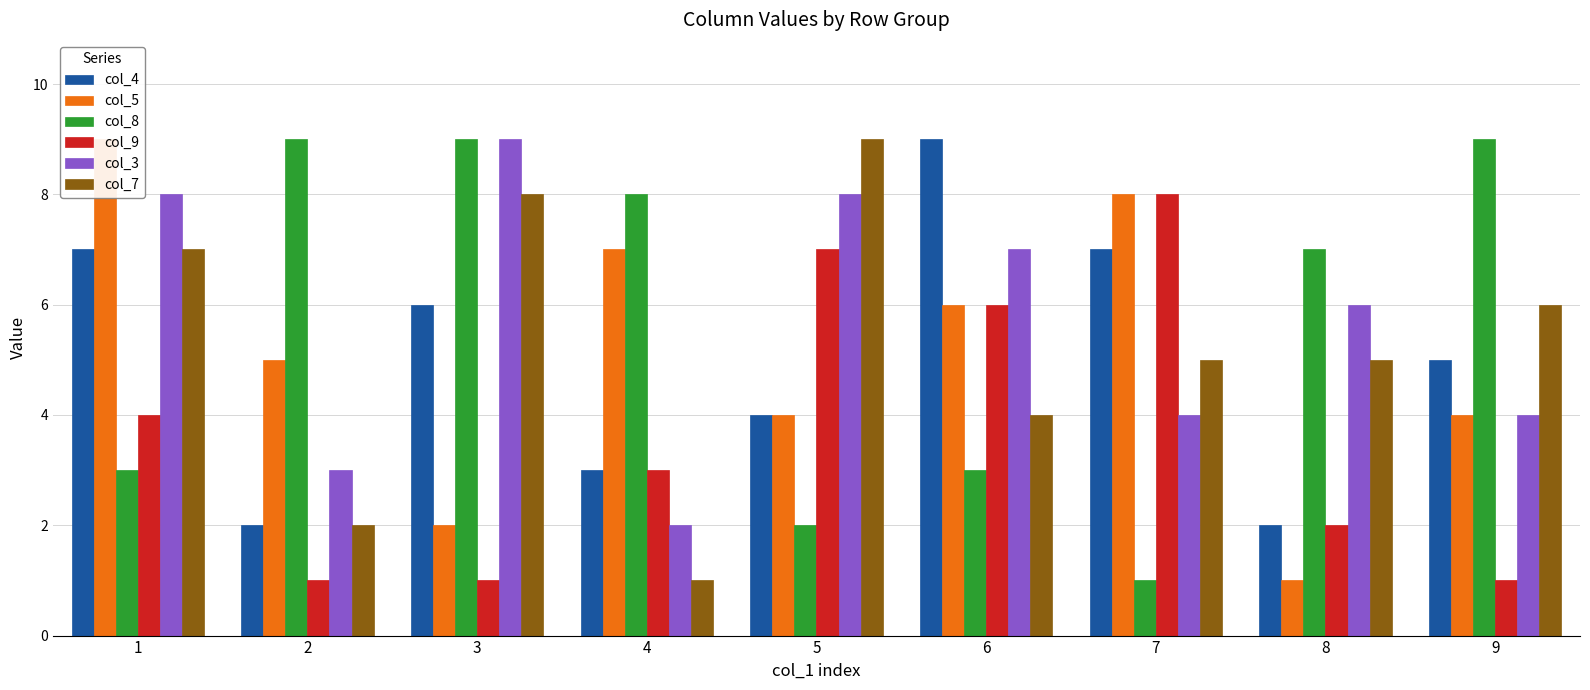

Reading right to left, transcribe all the data shown in this chart.

col_4: 9=5	8=2	7=7	6=9	5=4	4=3	3=6	2=2	1=7
col_5: 9=4	8=1	7=8	6=6	5=4	4=7	3=2	2=5	1=9
col_8: 9=9	8=7	7=1	6=3	5=2	4=8	3=9	2=9	1=3
col_9: 9=1	8=2	7=8	6=6	5=7	4=3	3=1	2=1	1=4
col_3: 9=4	8=6	7=4	6=7	5=8	4=2	3=9	2=3	1=8
col_7: 9=6	8=5	7=5	6=4	5=9	4=1	3=8	2=2	1=7